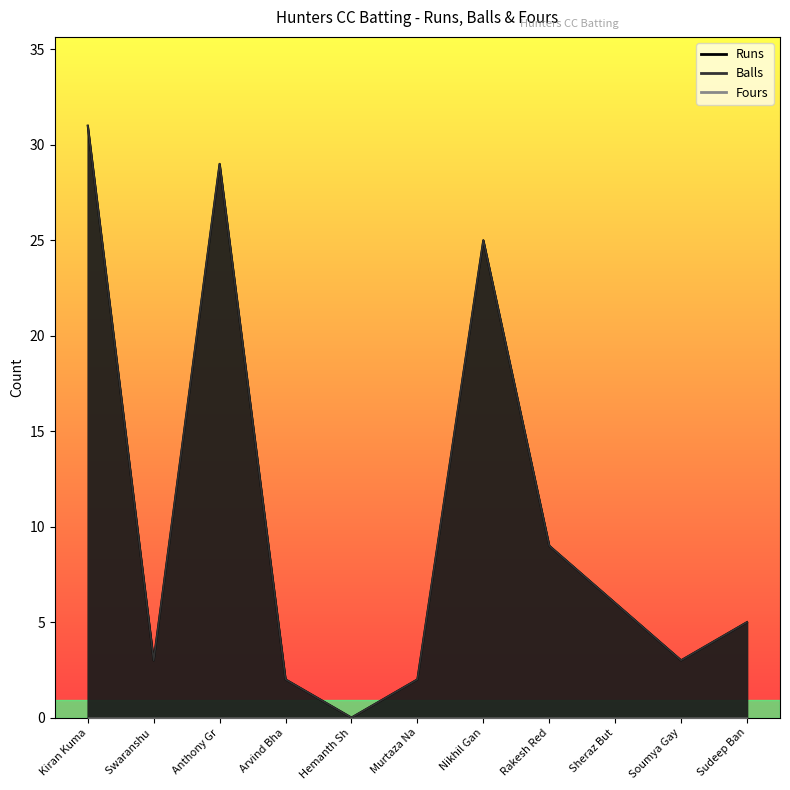

What is the approximate value of Runs at Nikhil Gan?

25